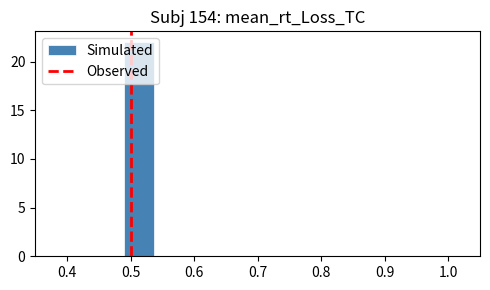

Which range on the x-axis has the tallest bar?

0.49 to 0.54